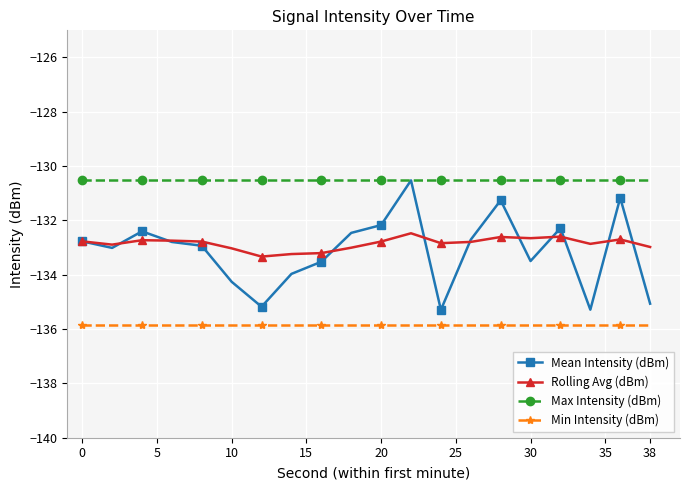

Is this an area chart (filled region under the line)?

No